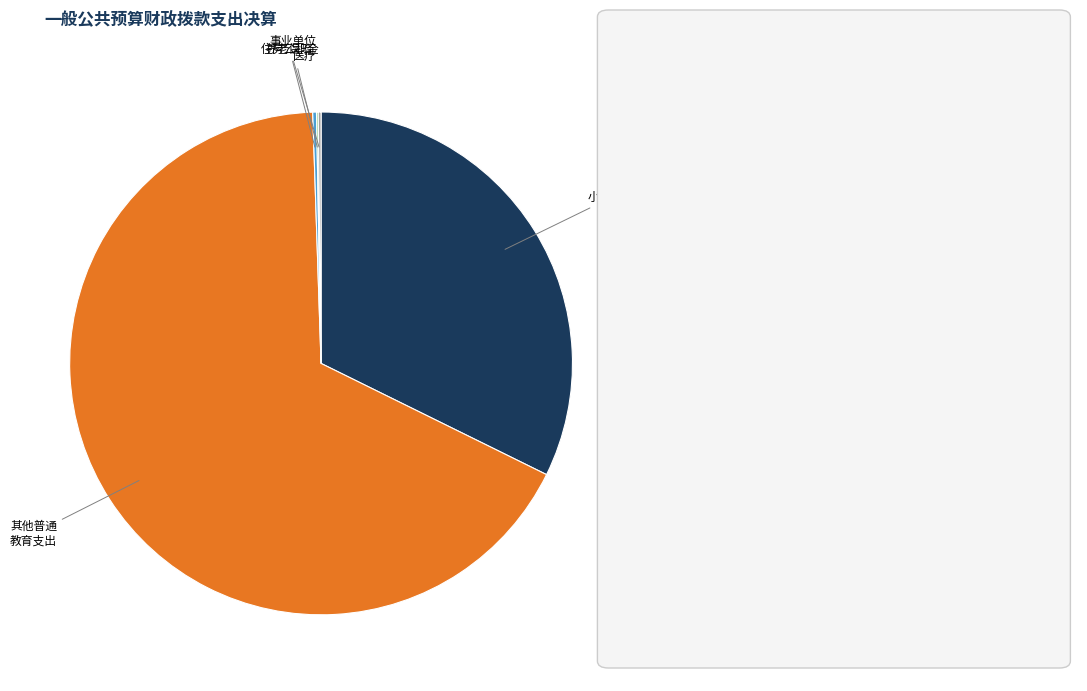

Is there any slice that represents more than half of the pie?

Yes